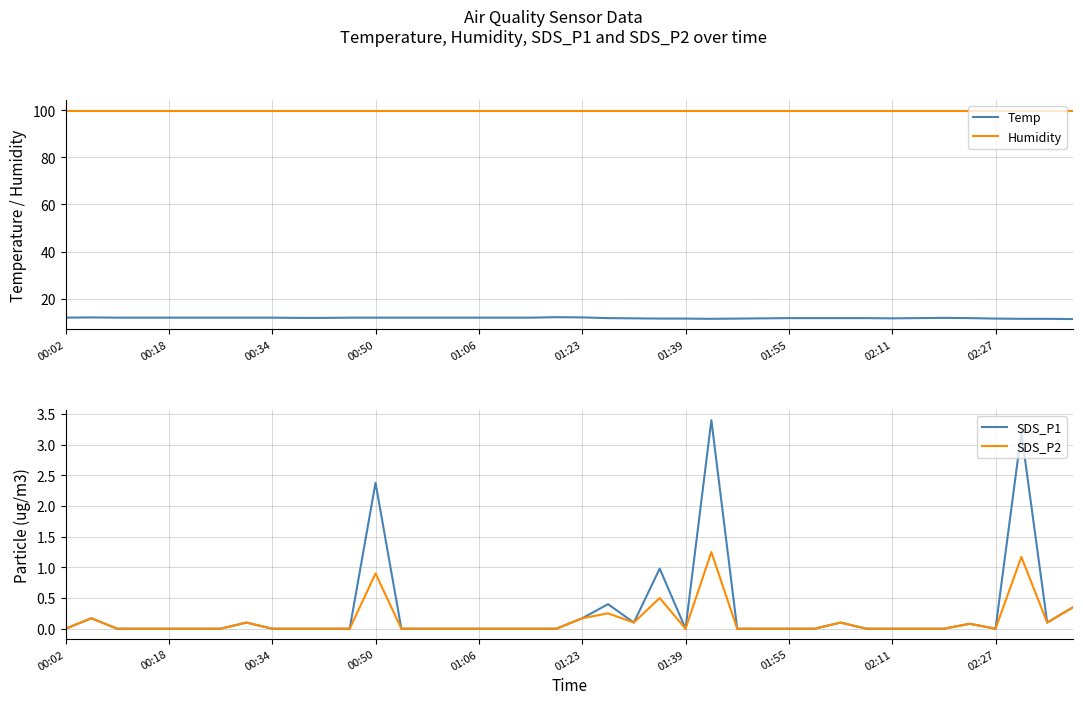

Does the chart display data point markers on the line(s)?

No